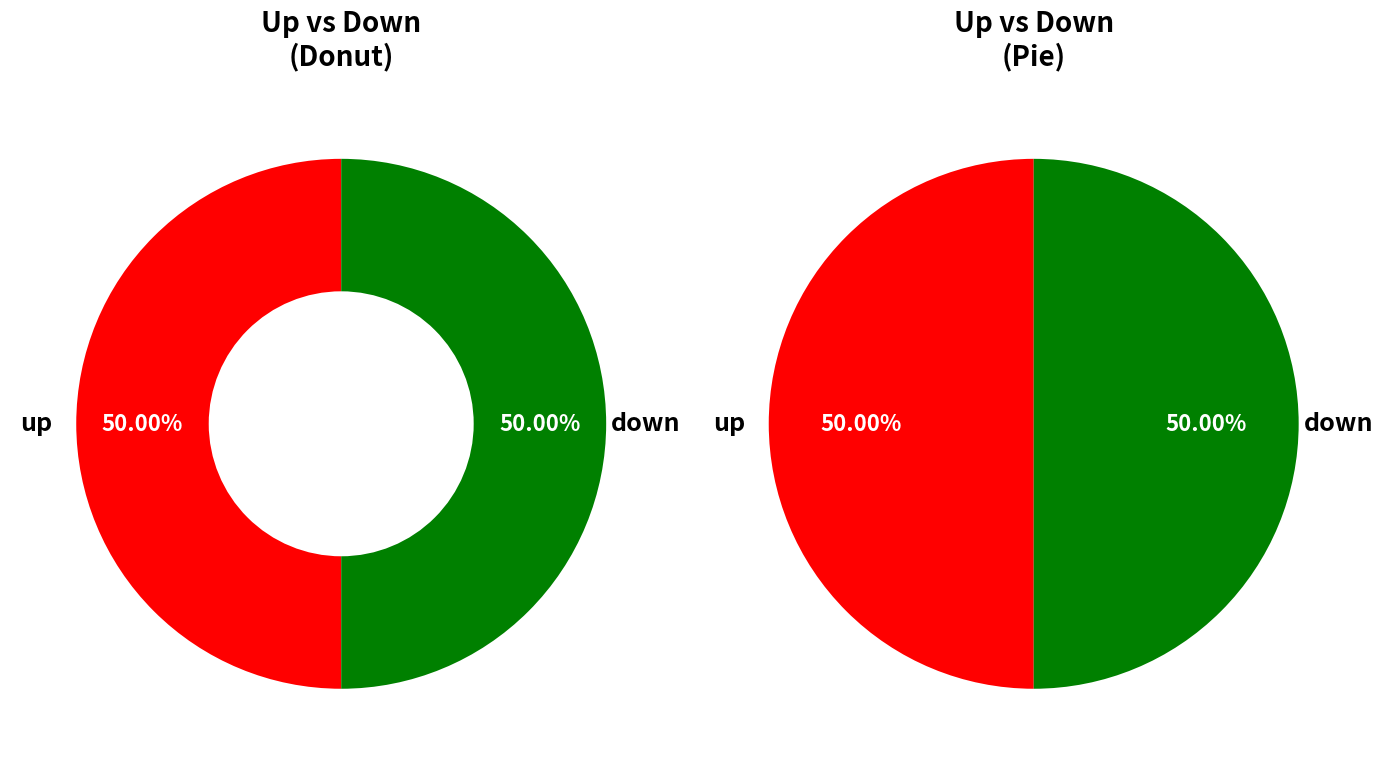

Count the number of slices in the pie.

2